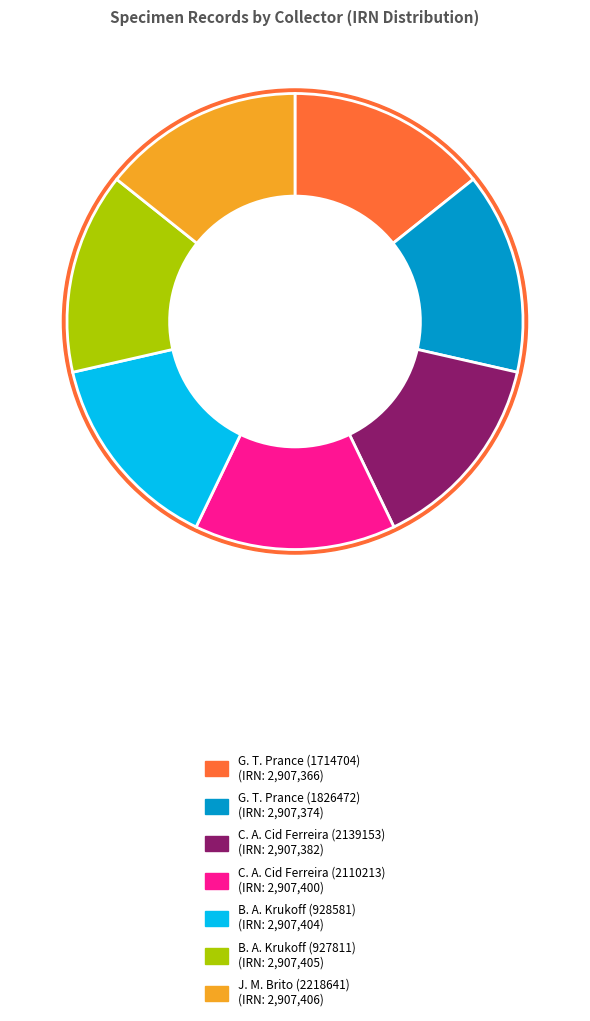

The J. M. Brito (2218641) slice represents 7% of the pie. True or false?

False